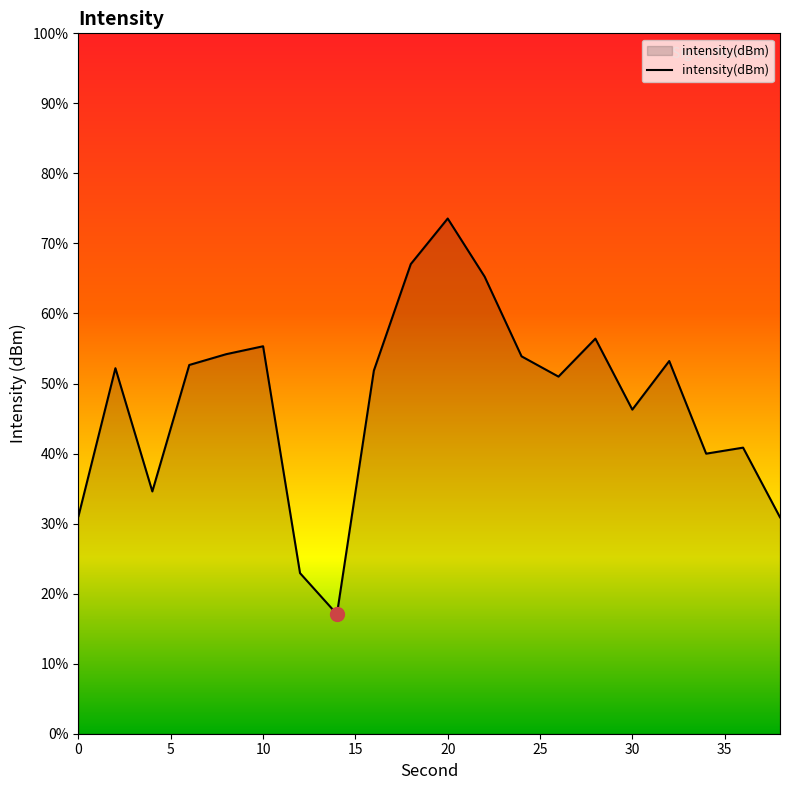

How many lines are shown in the chart?

1